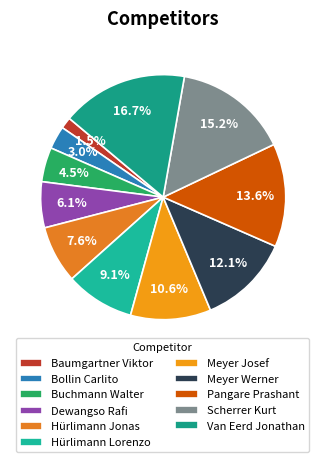

The Pangare Prashant slice represents 14% of the pie. True or false?

True